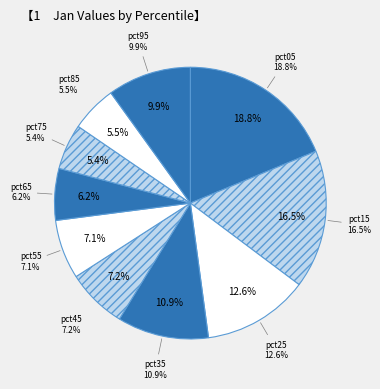

Rank the categories by value from lowest to highest.

pct75, pct85, pct65, pct55, pct45, pct95, pct35, pct25, pct15, pct05